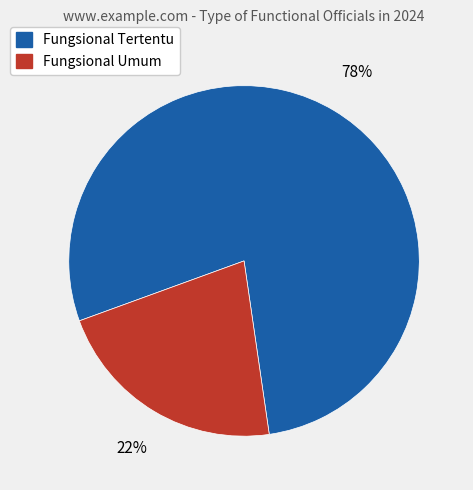

Between Fungsional Umum and Fungsional Tertentu, which is larger?

Fungsional Tertentu